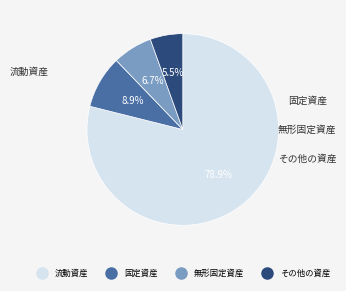

To the nearest percent, what is the combined percentage of その他の資産 and 流動資産?

84%